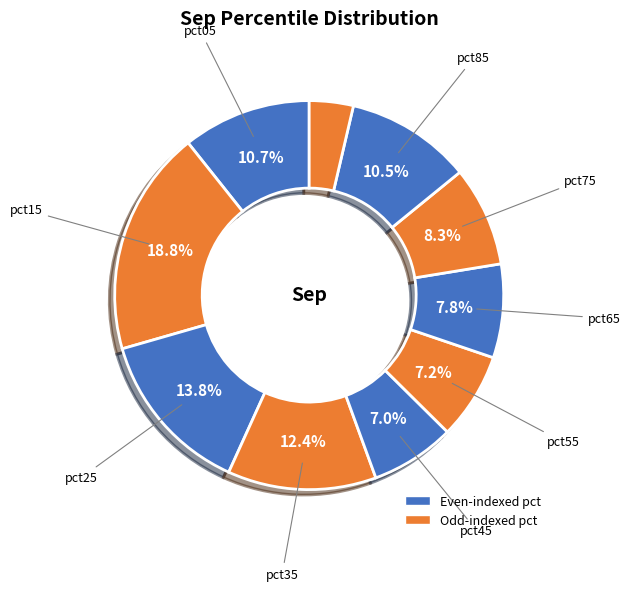

Which category has the smallest portion of the pie?

pct95